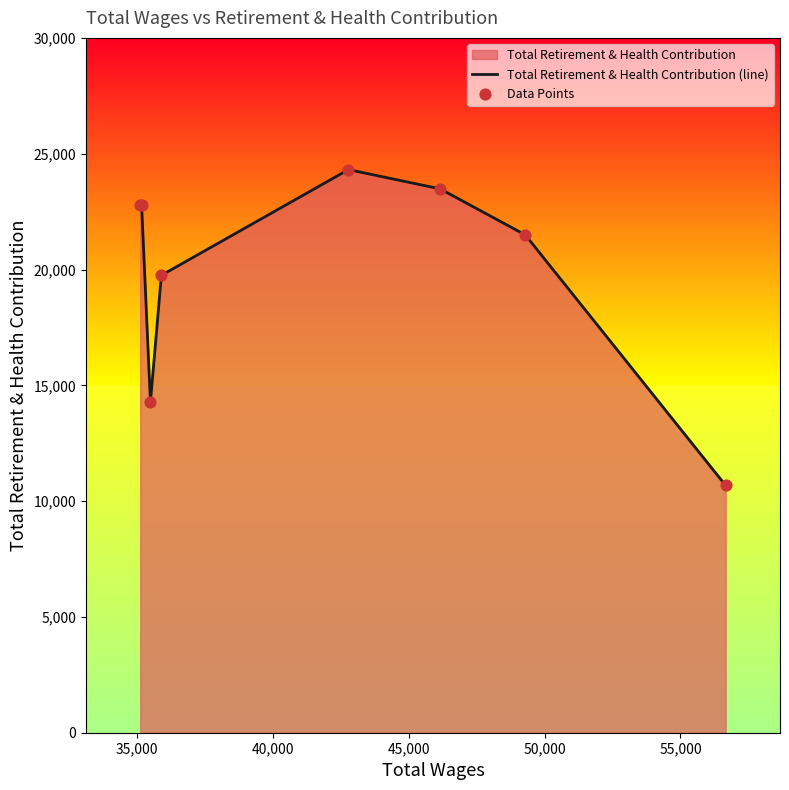

What is the sum of all values?

159572